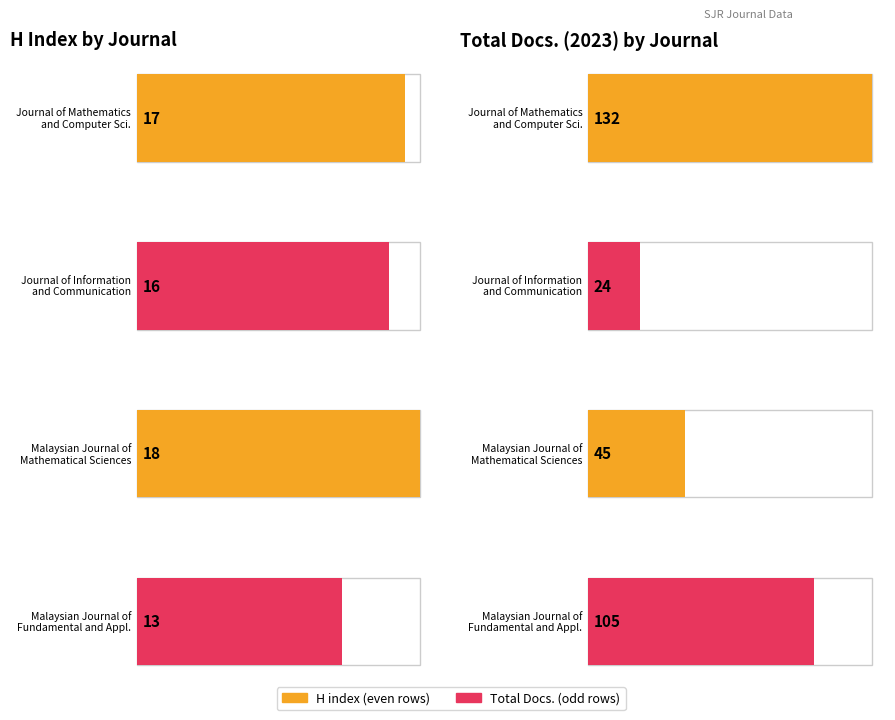

Which series has the largest range (max minus min)?

Total Docs. (2023)